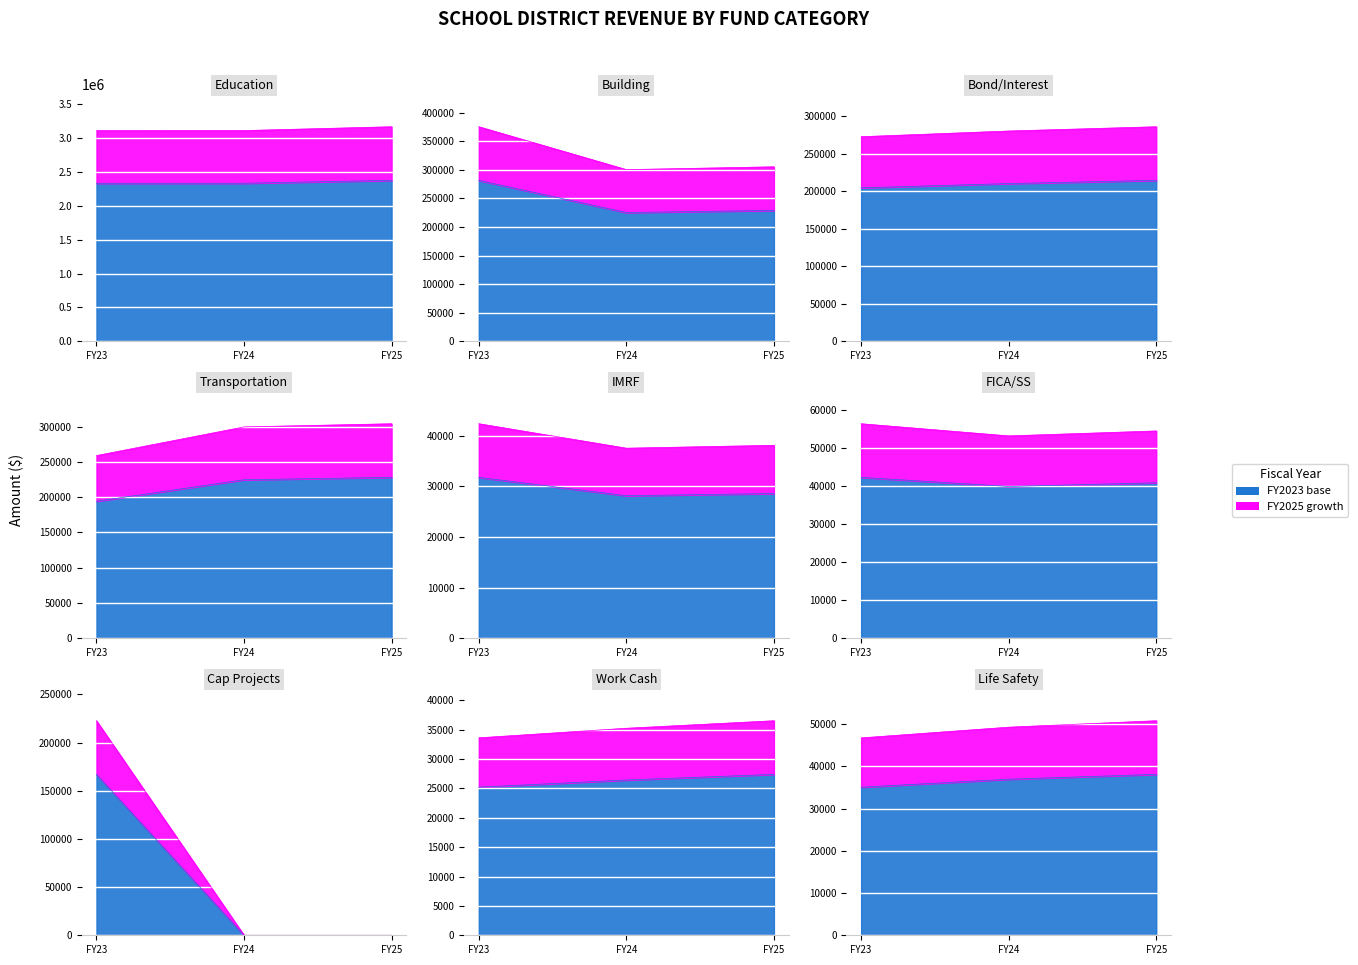

At how many categories does at least one series exceed 2335929?

1